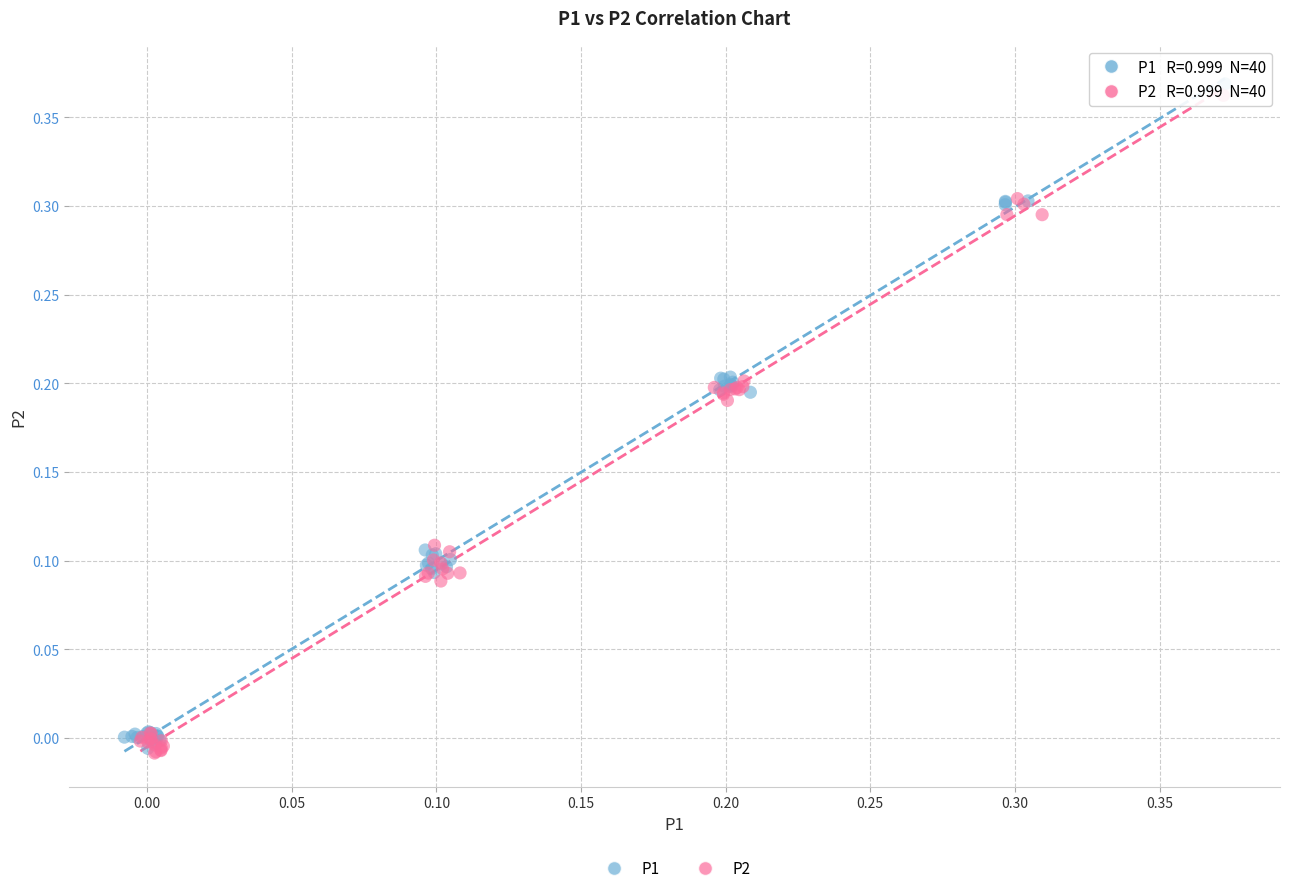

What are all the series names shown in the legend?

P1, P2